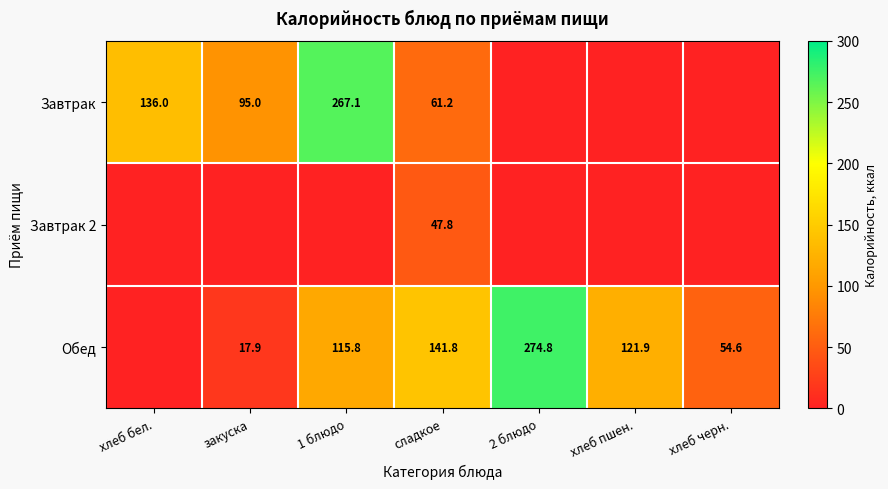

Count the number of data series in this chart.

3